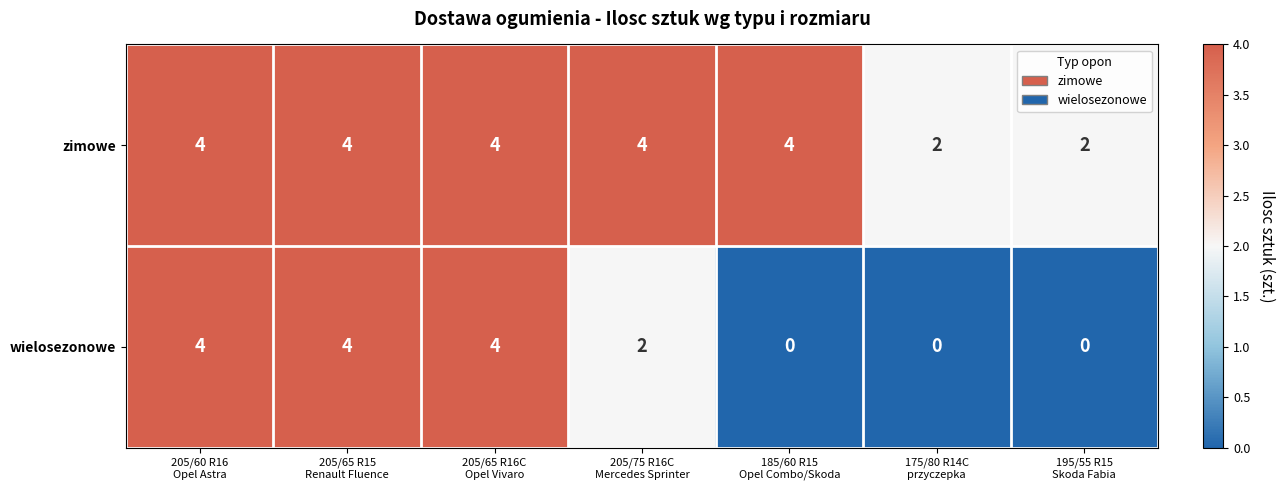

Which series has the largest range (max minus min)?

wielosezonowe